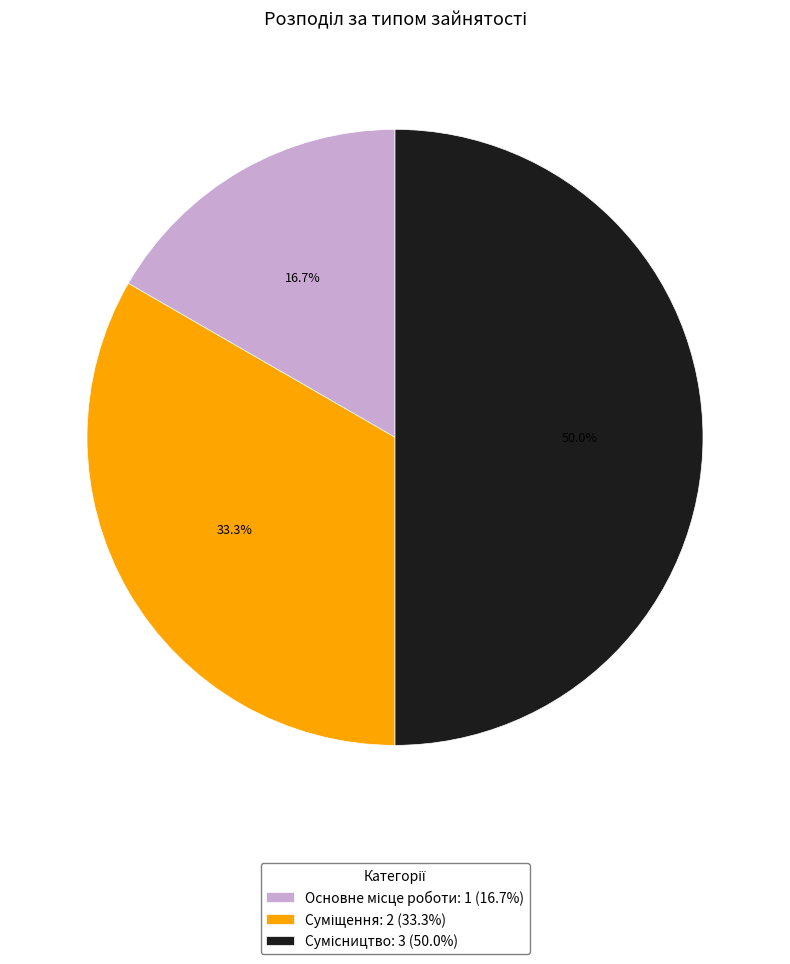

Count the number of slices in the pie.

3